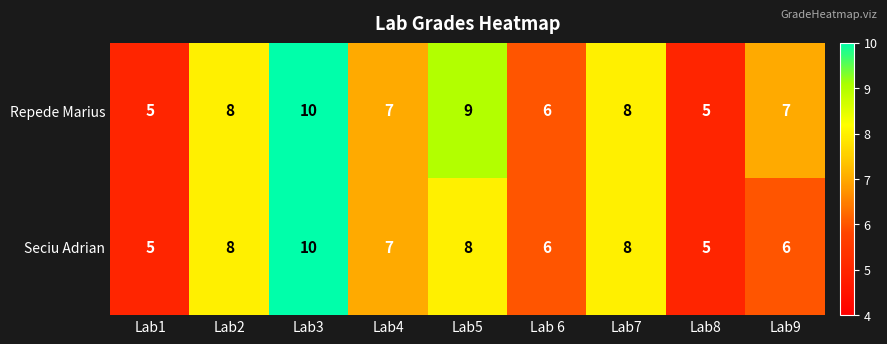

List the series in order of their overall mean, lowest first.

Seciu Adrian, Repede Marius